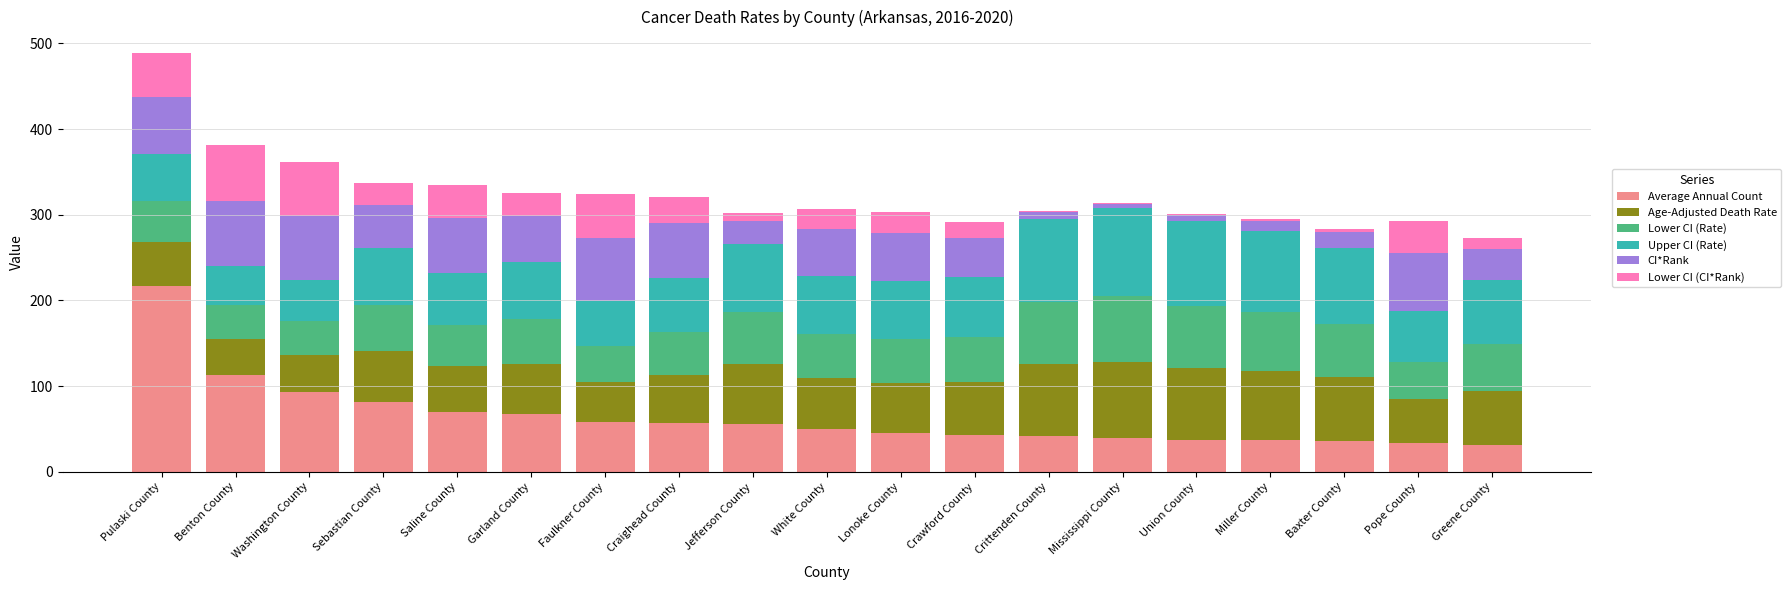

At which category is the sum across all series the highest?

Pulaski County